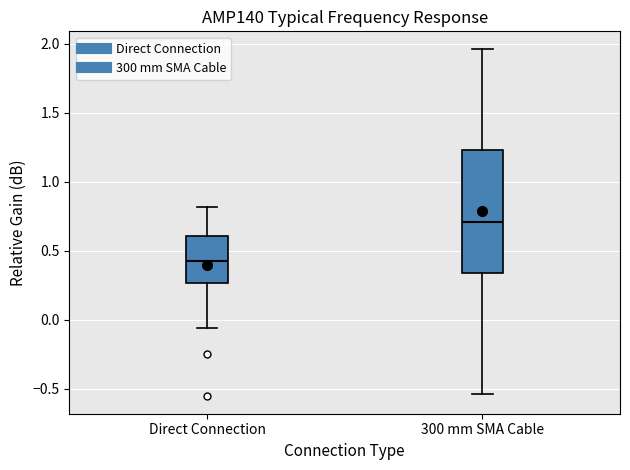

Where does the lower whisker of the box for Direct Connection end on the y-axis? The values are not printed on the chart, so give them approximately, as read against the axis.

-0.05